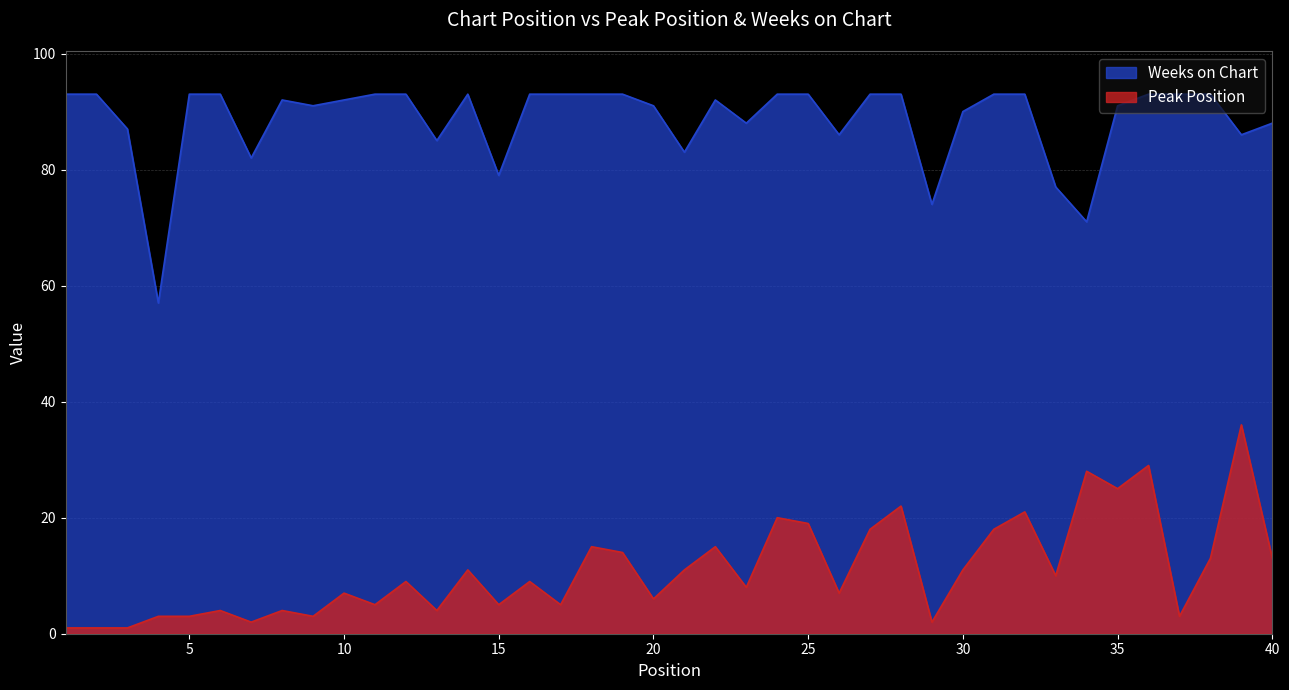

What is the sum of the Weeks on Chart values at 17 and 27?

186